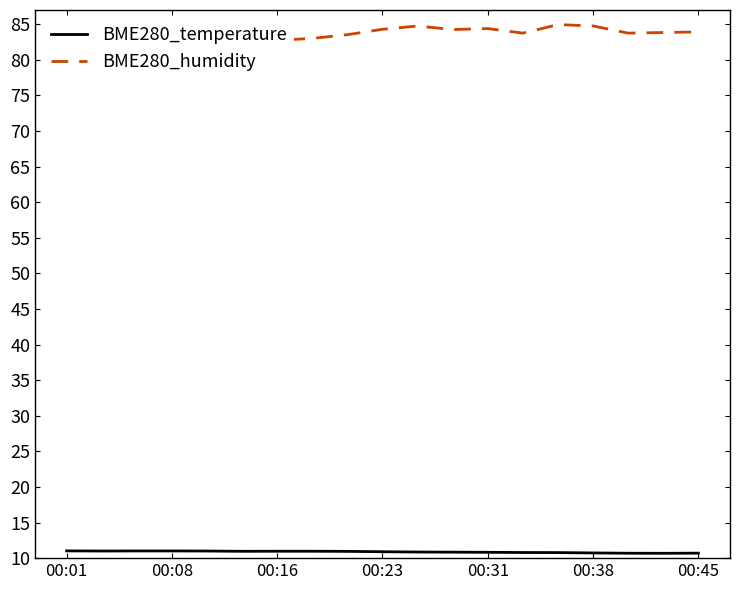

How many interior local peaks does the BME280_humidity series have?

4